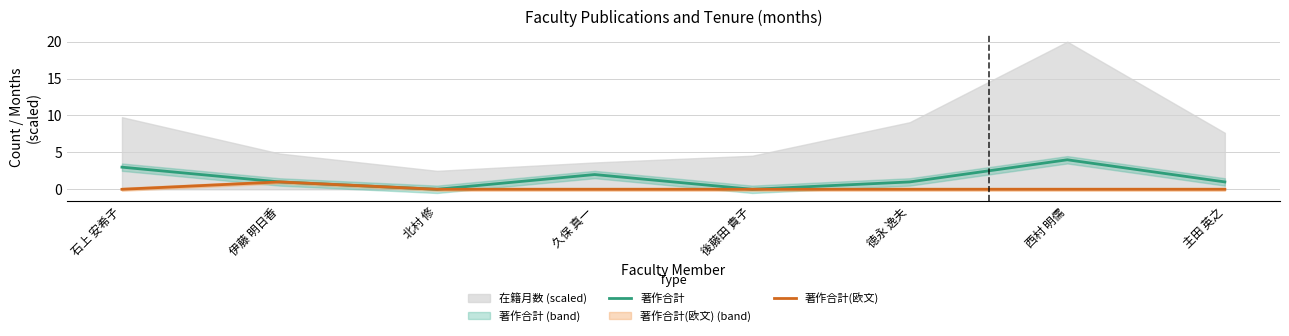

At how many categories does at least one series exceed 1?

3